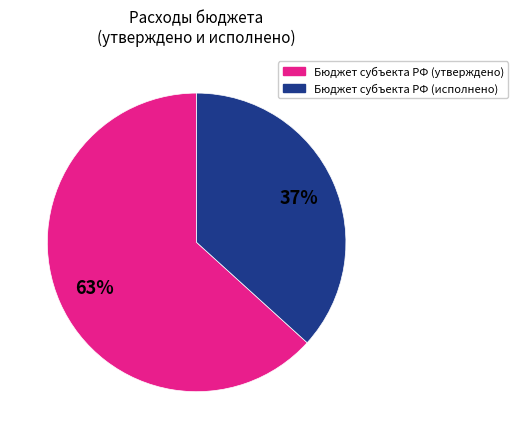

Is there any slice that represents more than half of the pie?

Yes